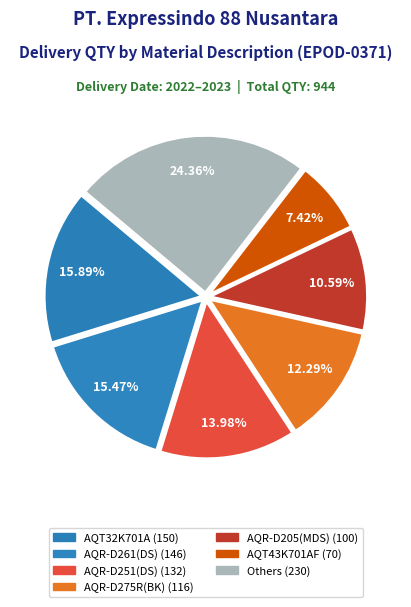

How many segments does this pie chart have?

7